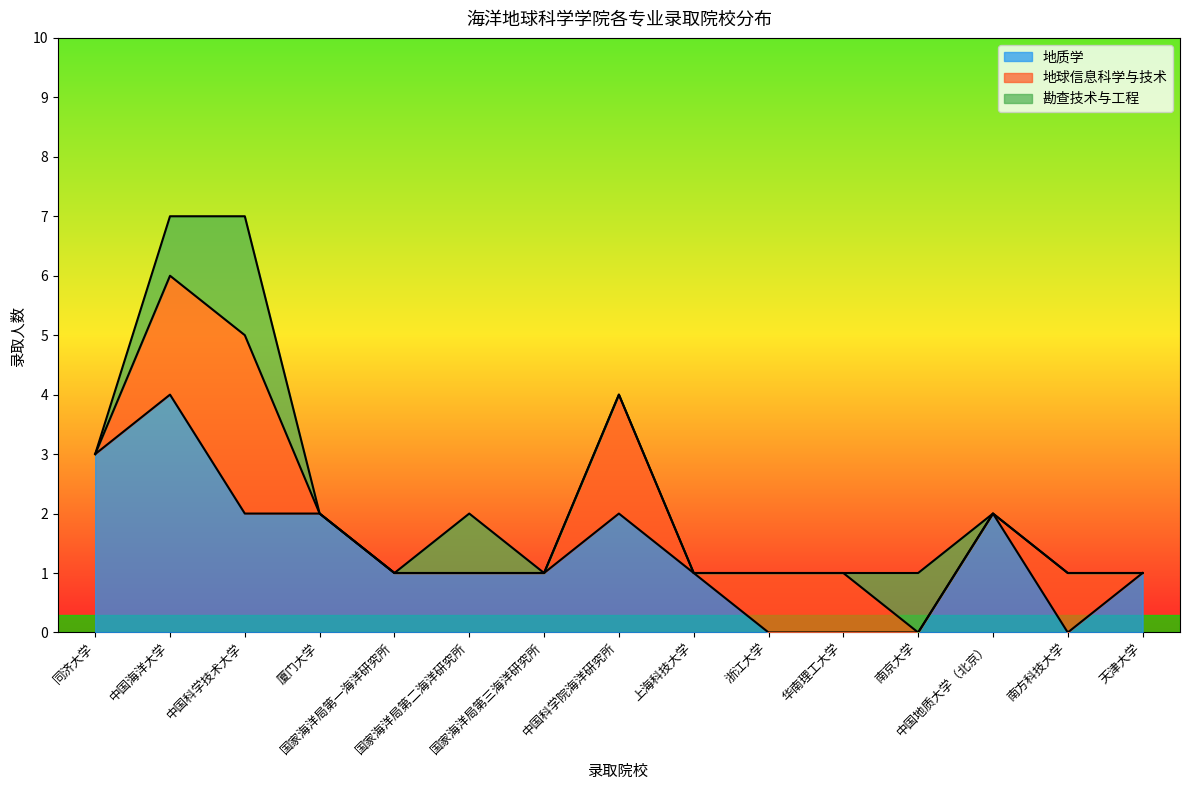

What position from the left is 同济大学?

1